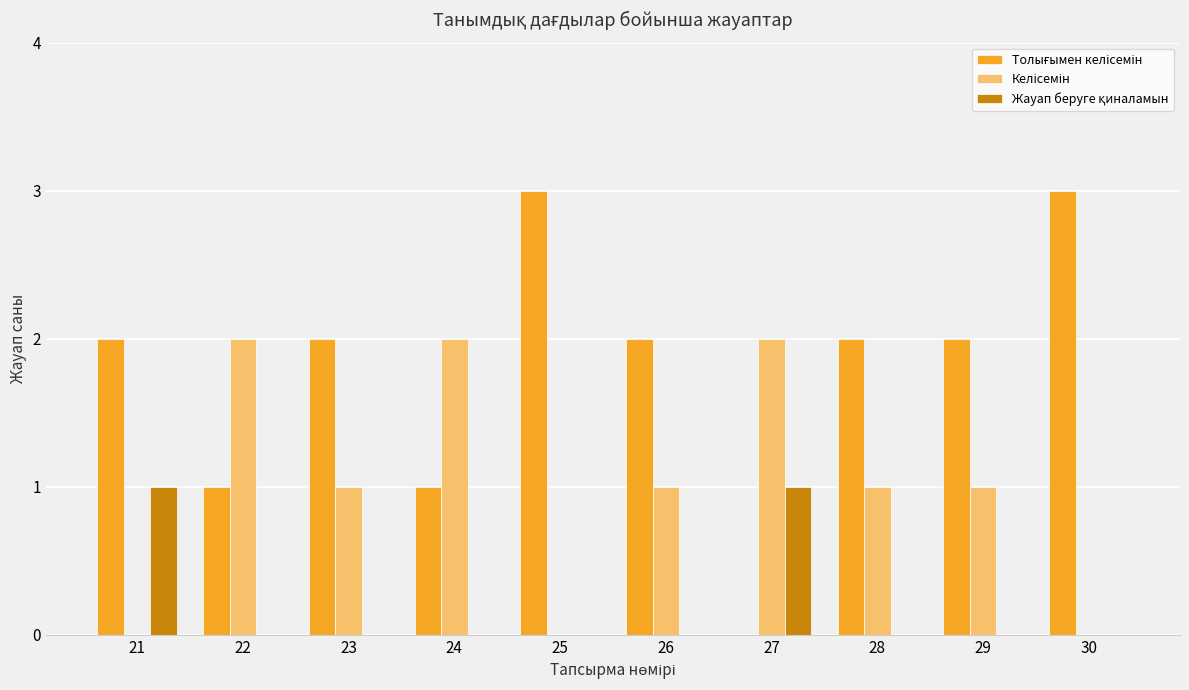

What is the greatest value displayed?

3